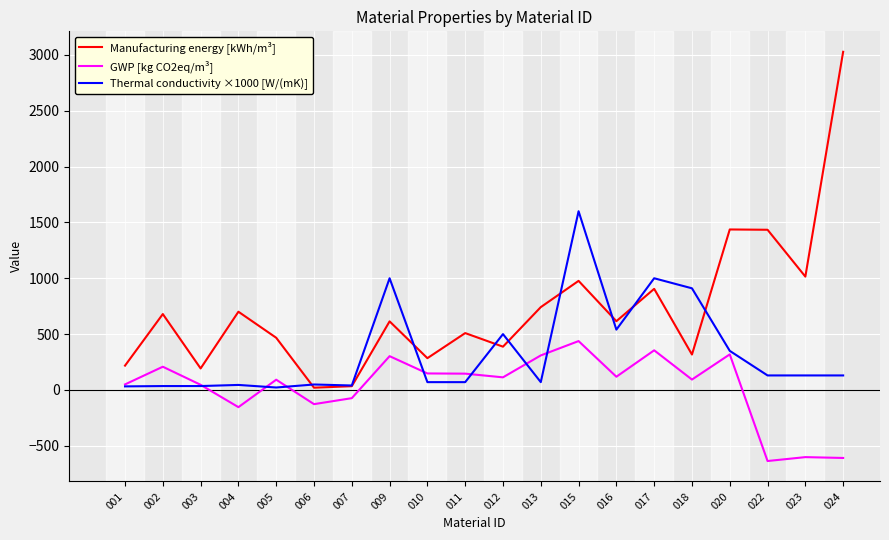

List the series in order of their overall mean, highest first.

Manufacturing energy [kWh/m³], Thermal conductivity ×1000 [W/(mK)], GWP [kg CO2eq/m³]